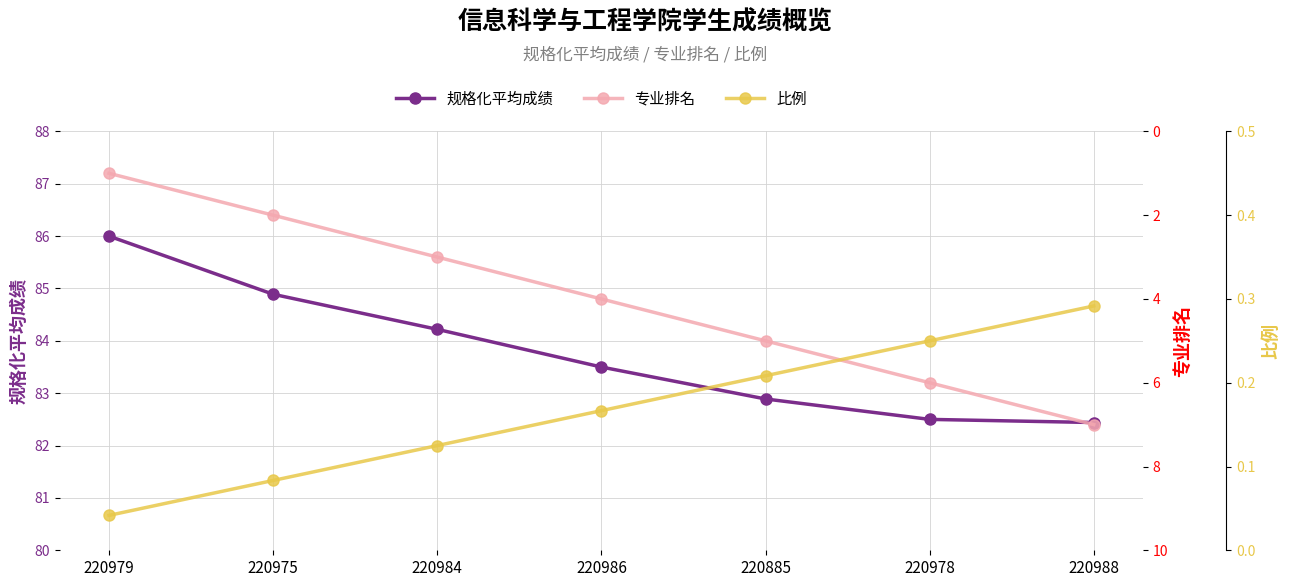

What is the label of the 7th point from the right?

220979